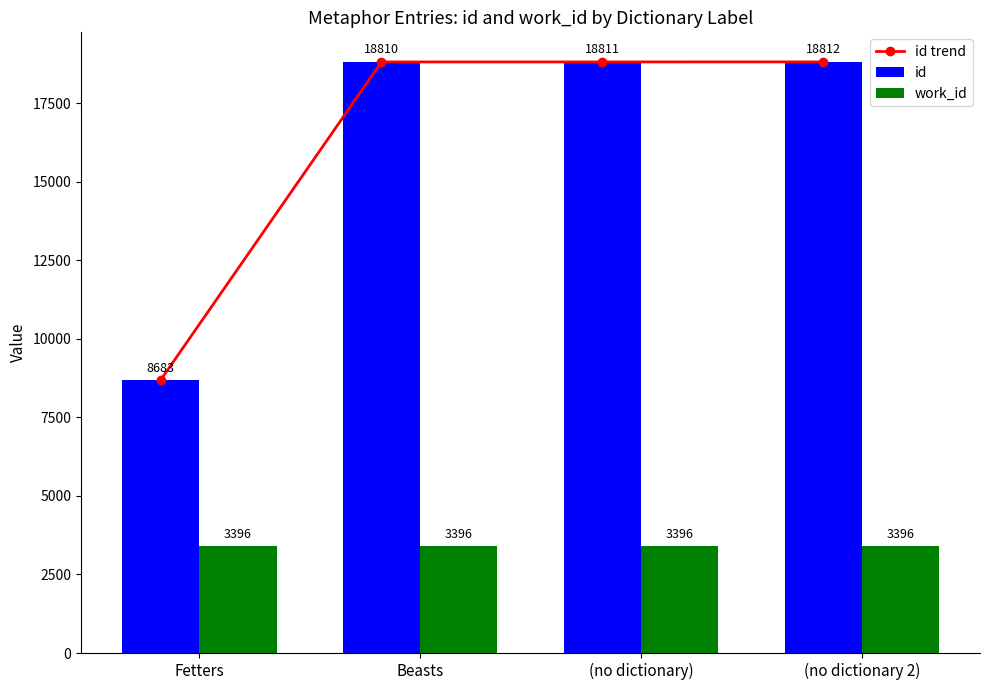

What is the sum of the id trend values at (no dictionary) and (no dictionary 2)?

37623